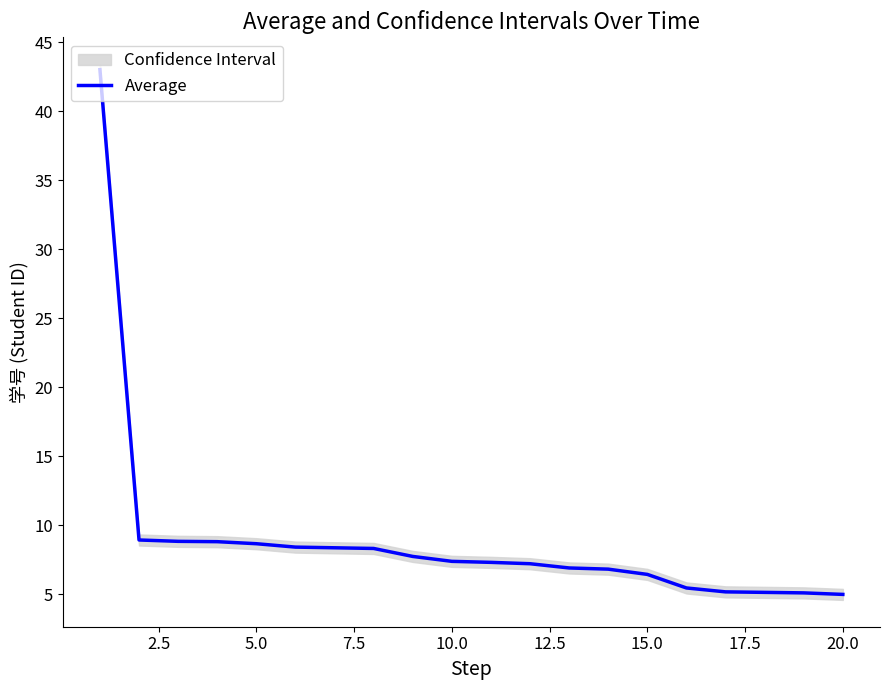

What is the difference between the second highest and second lowest values?

3.8